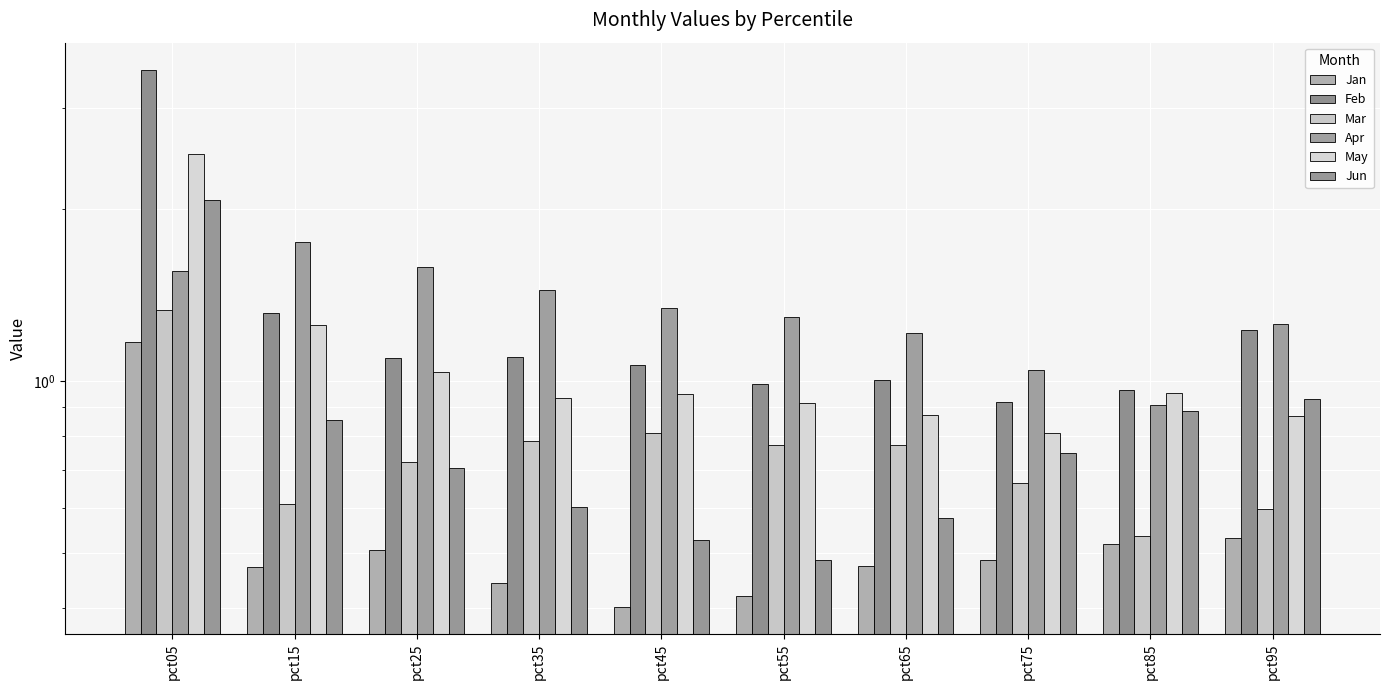

True or false: Feb has a value of 1.1 at pct45.

True